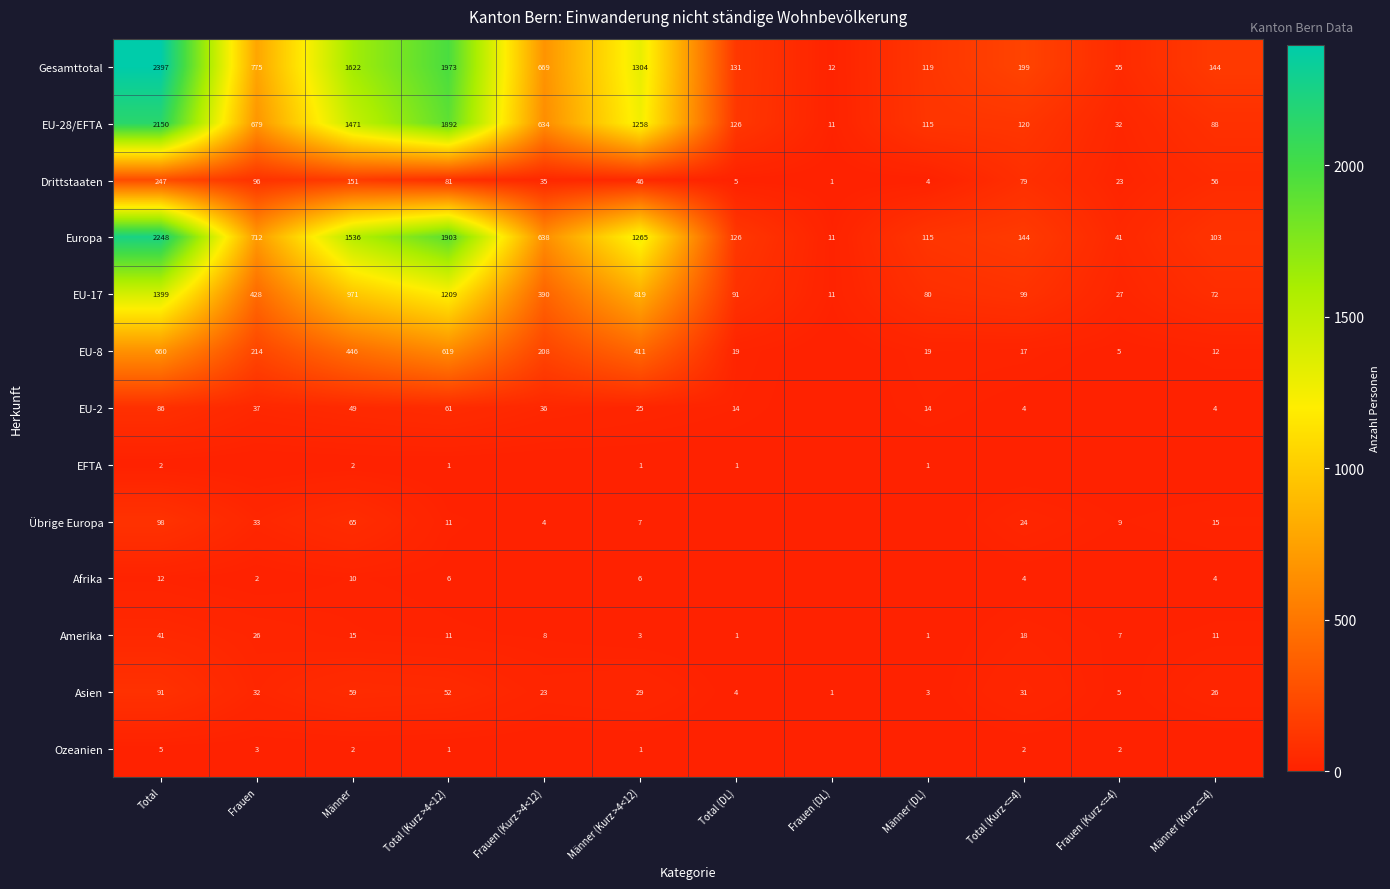

Rank the categories by Asien value from lowest to highest.

Frauen (DL), Männer (DL), Total (DL), Frauen (Kurz <=4), Frauen (Kurz >4<12), Männer (Kurz <=4), Männer (Kurz >4<12), Total (Kurz <=4), Frauen, Total (Kurz >4<12), Männer, Total